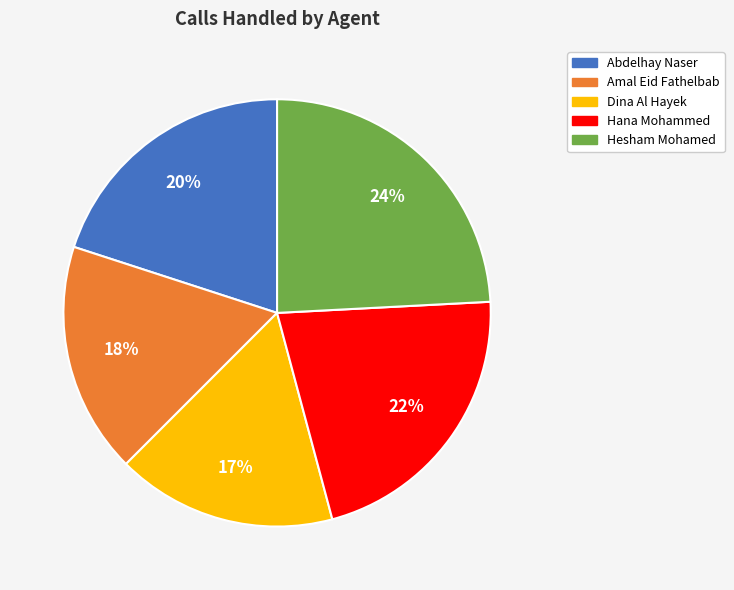

Does Hana Mohammed account for over 50% of the chart?

No